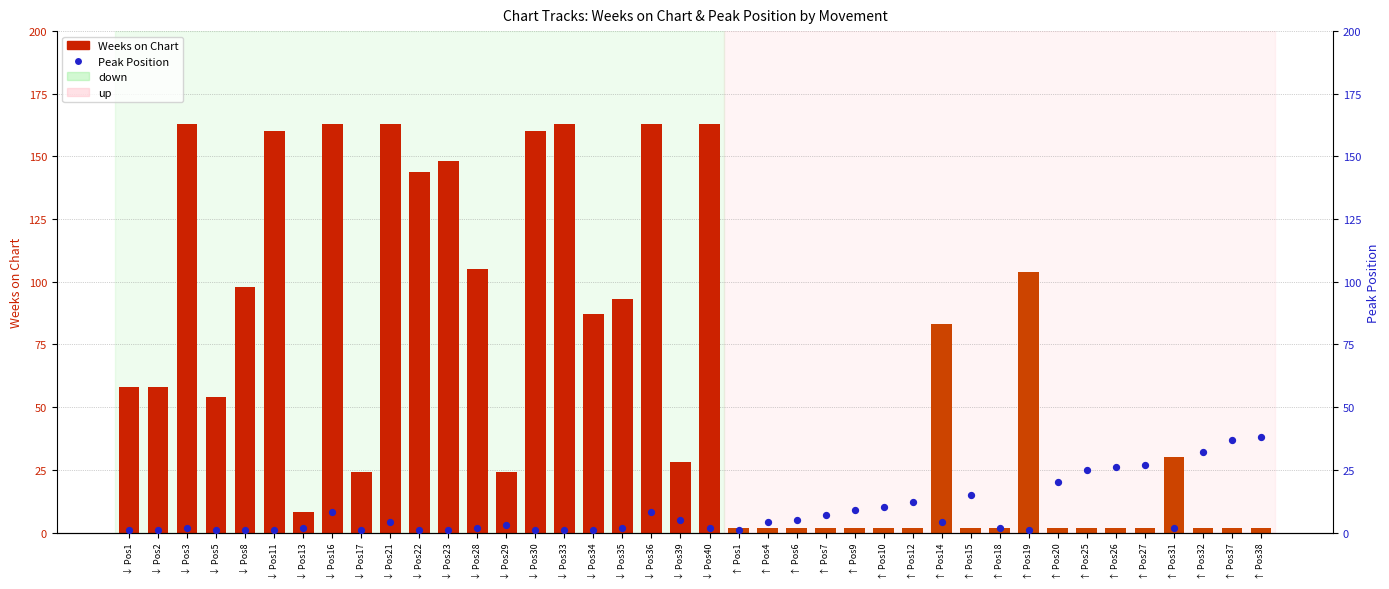

Which series has the largest total across all categories?

Weeks on Chart